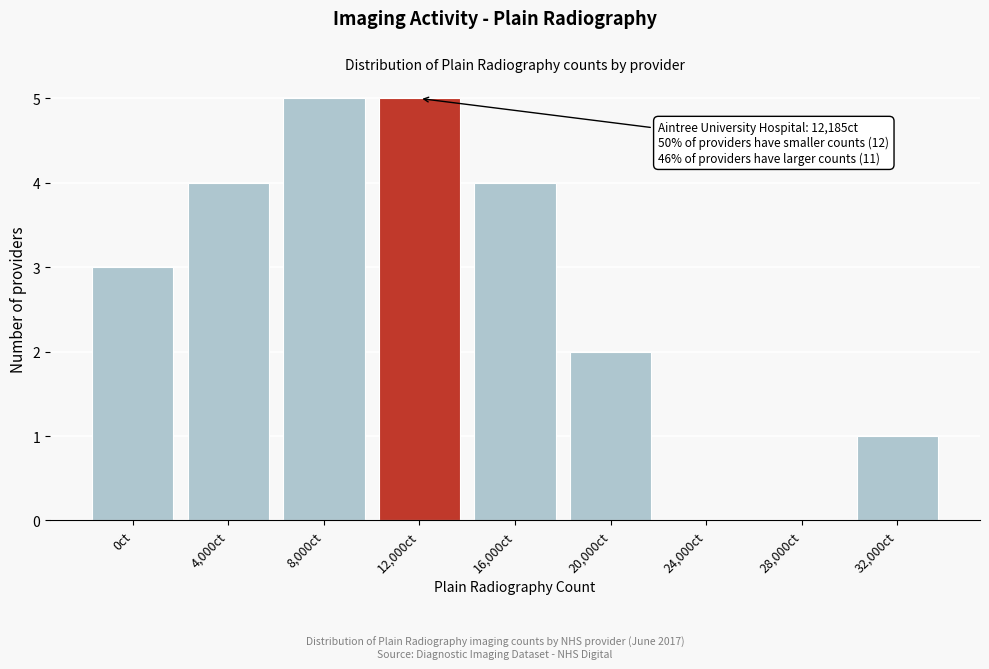

Reading left to right, what are all the values shown in this chart?

0ct=3	4,000ct=4	8,000ct=5	12,000ct=5	16,000ct=4	20,000ct=2	24,000ct=0	28,000ct=0	32,000ct=1